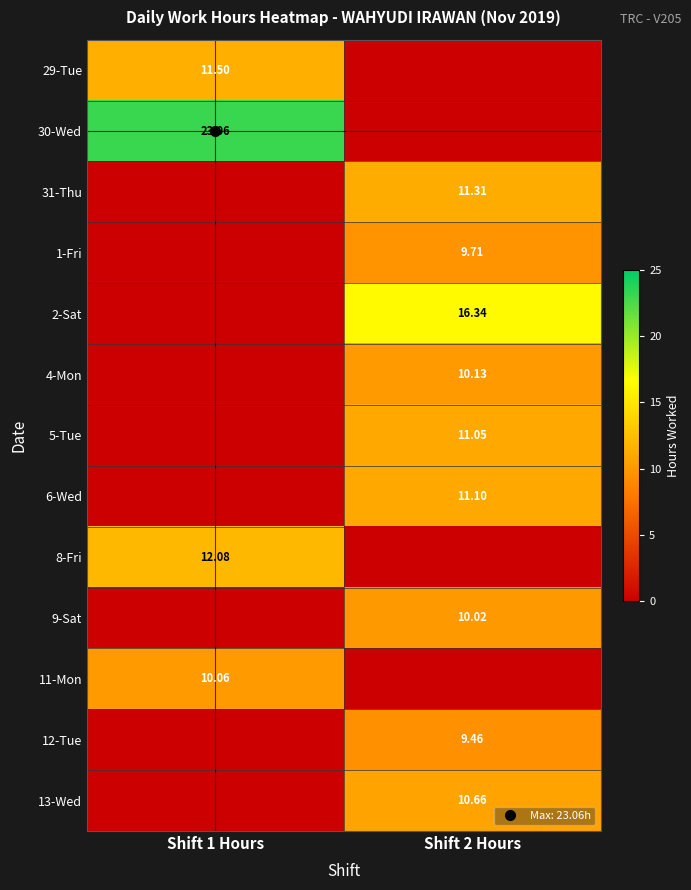

What is the sum of all 6-Wed values?

11.1